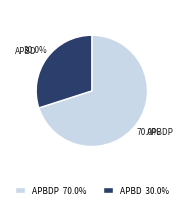

Do APBD and APBDP together represent more than half of the pie?

Yes